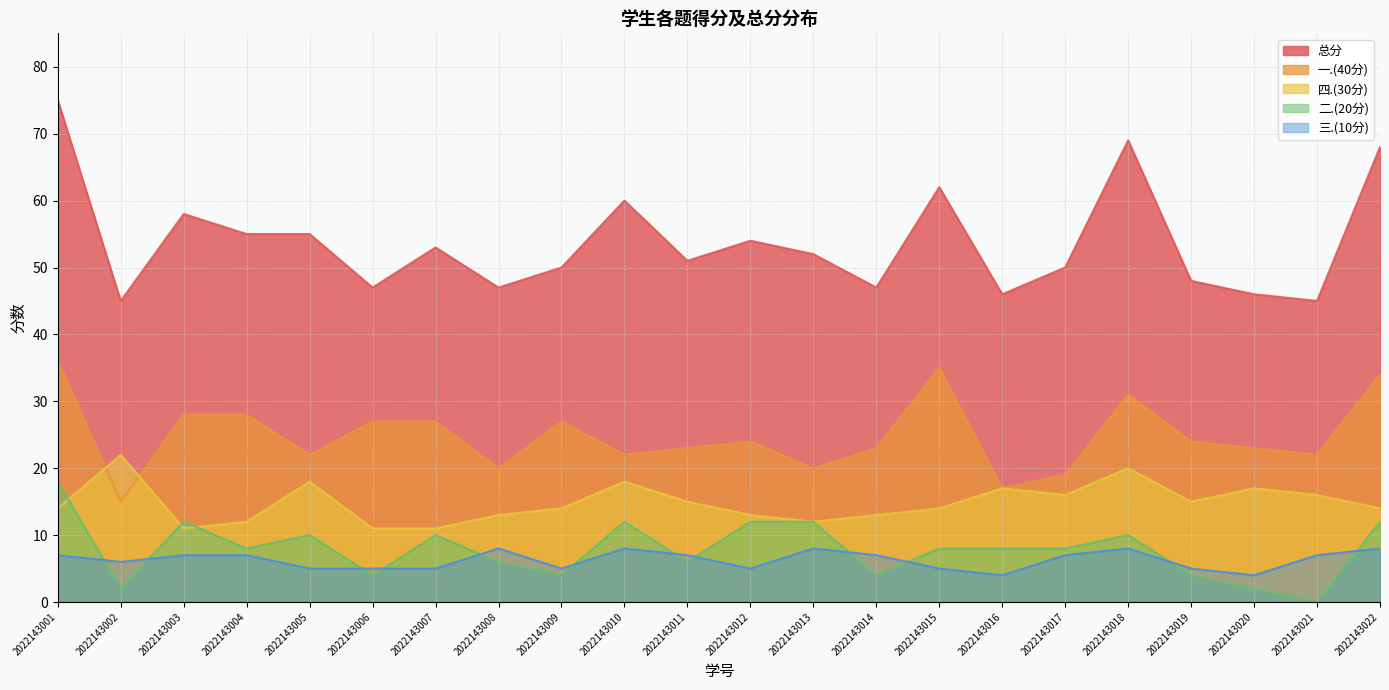

Rank the series by their maximum value, from lowest to highest.

三.(10分), 二.(20分), 四.(30分), 一.(40分), 总分